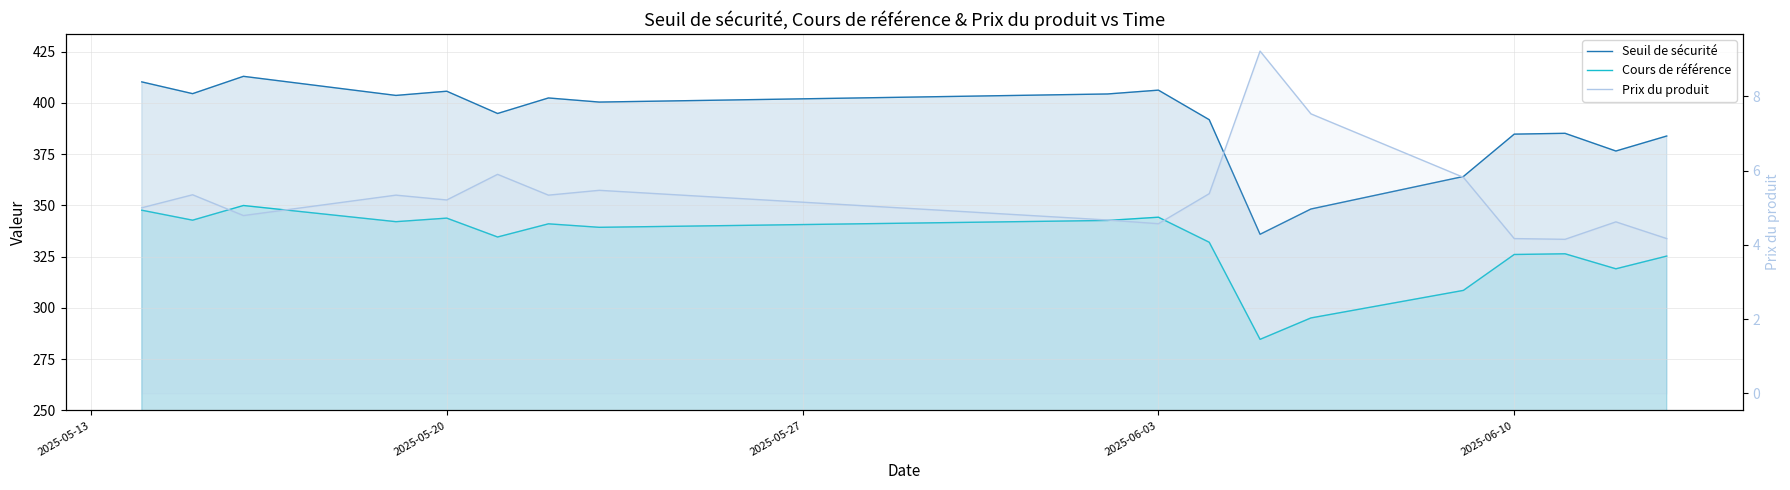

Which series has the largest range (max minus min)?

Seuil de sécurité